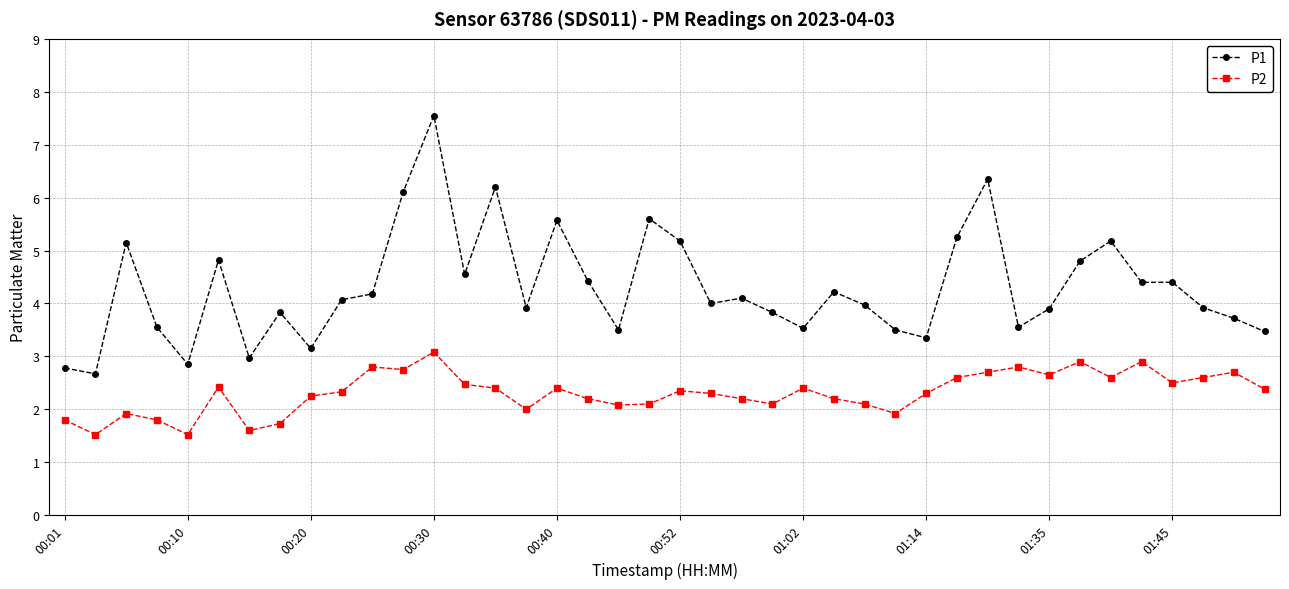

Does the chart display data point markers on the line(s)?

Yes